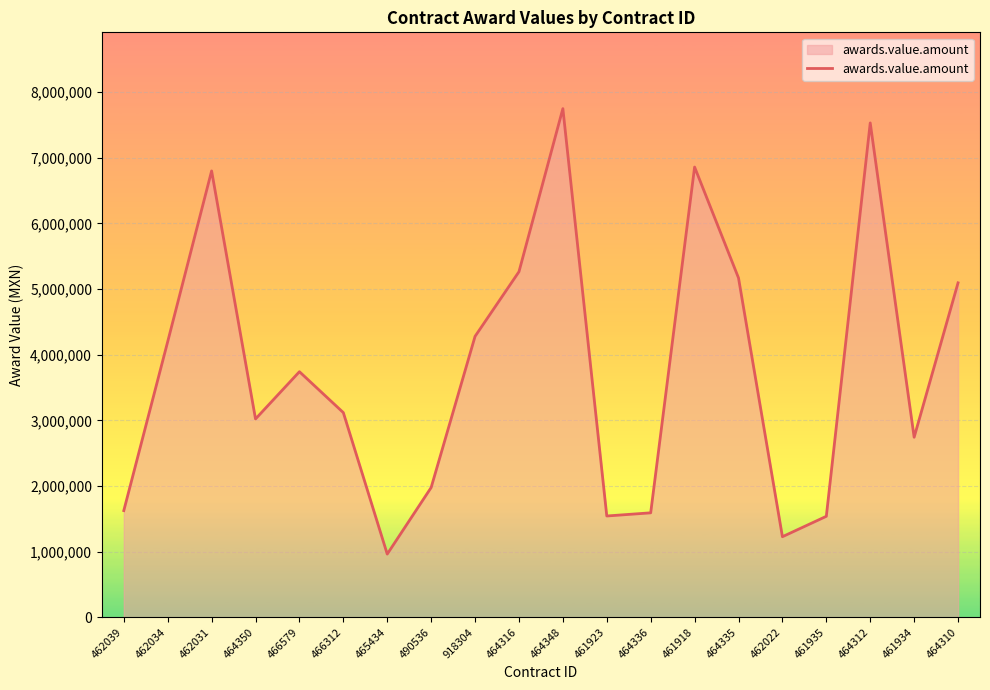

What is the greatest value displayed?

7750576.4